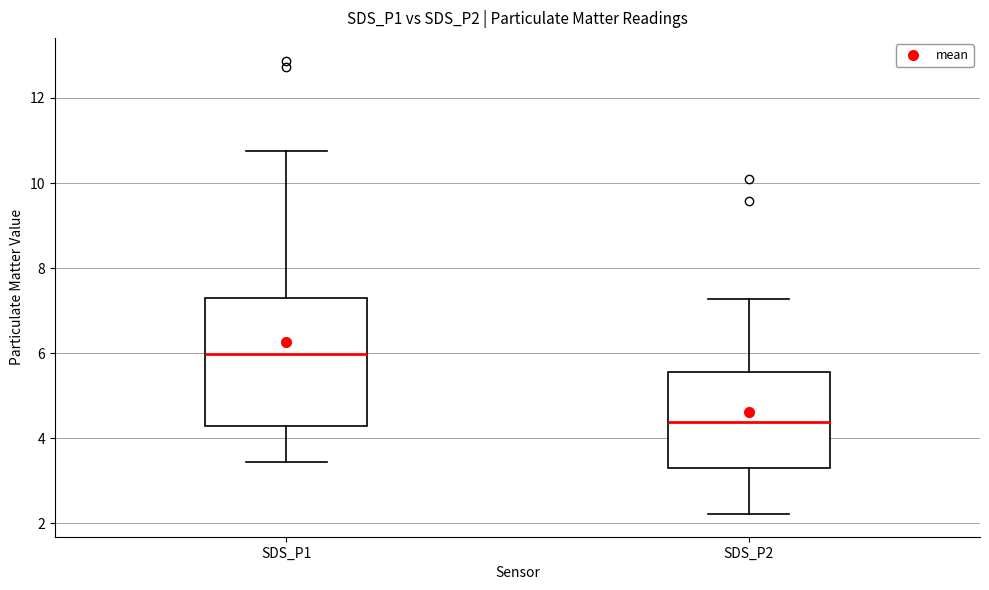

Which box has the highest median line?

SDS_P1